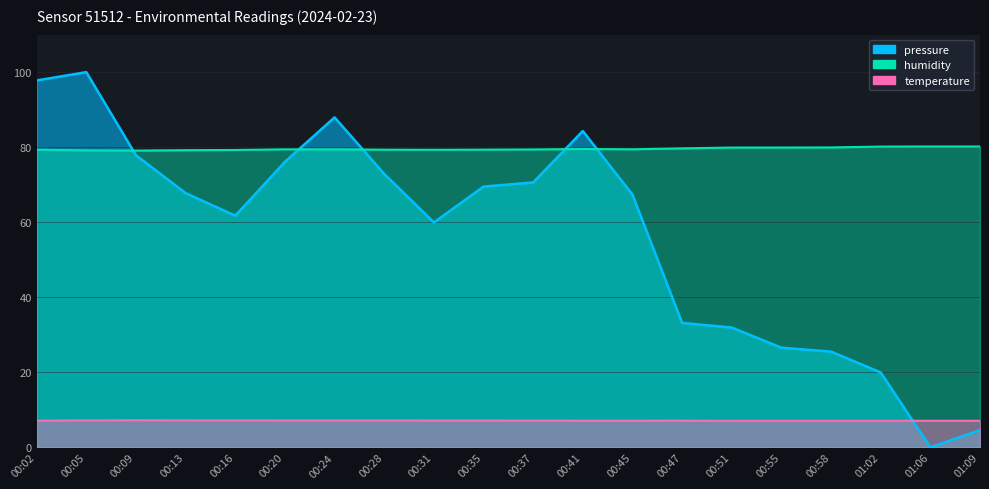

How many temperature values are between 7 and 8?

20